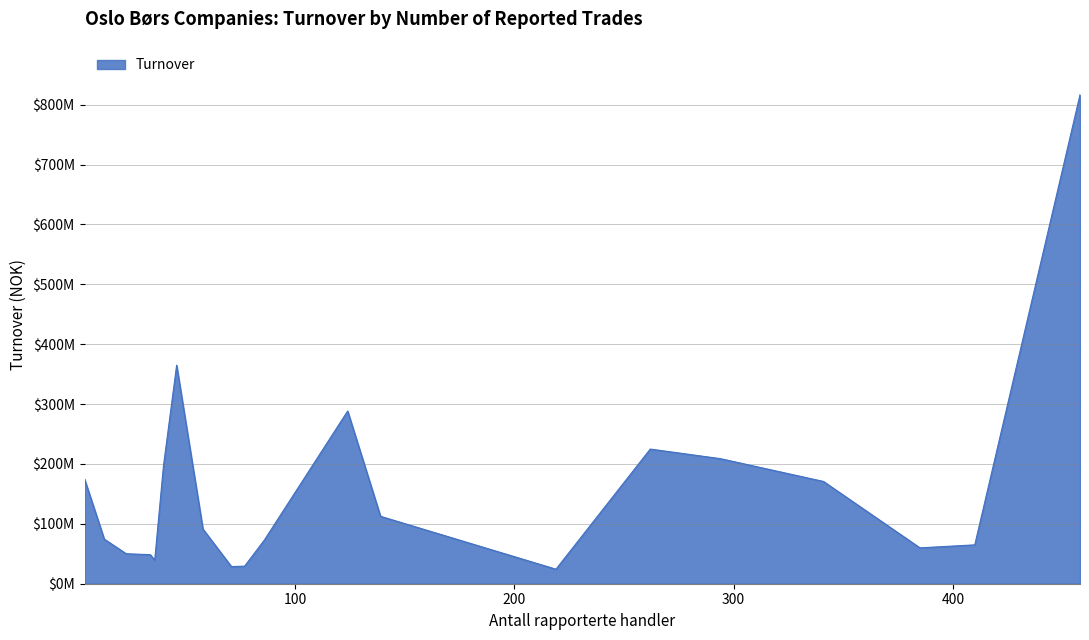

Which label corresponds to the largest value in the chart?

Oslo Børs VPS (OSLO)